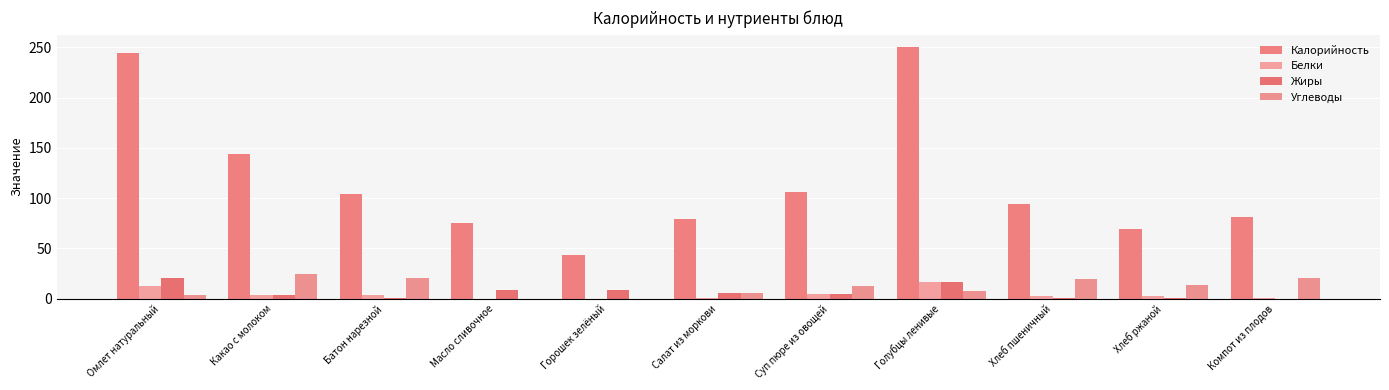

How many categories are shown in the chart?

11